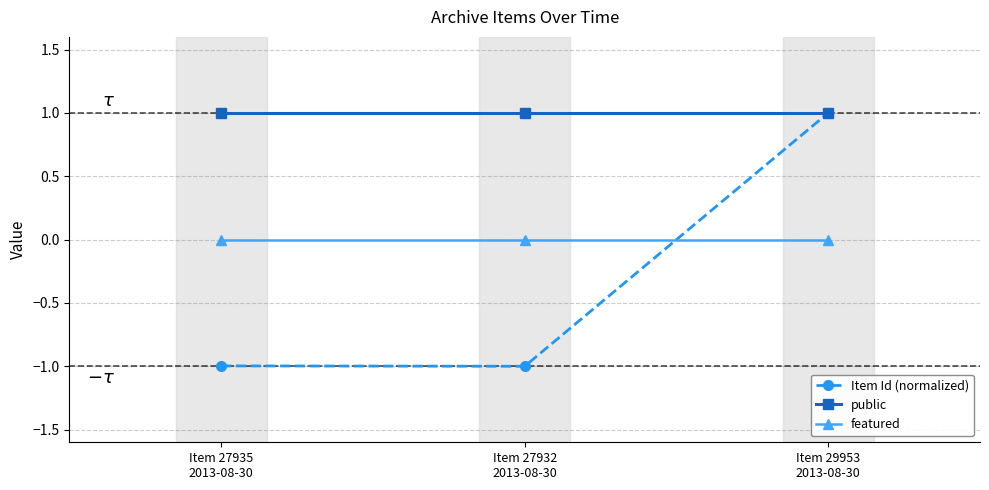

How many lines are shown in the chart?

3